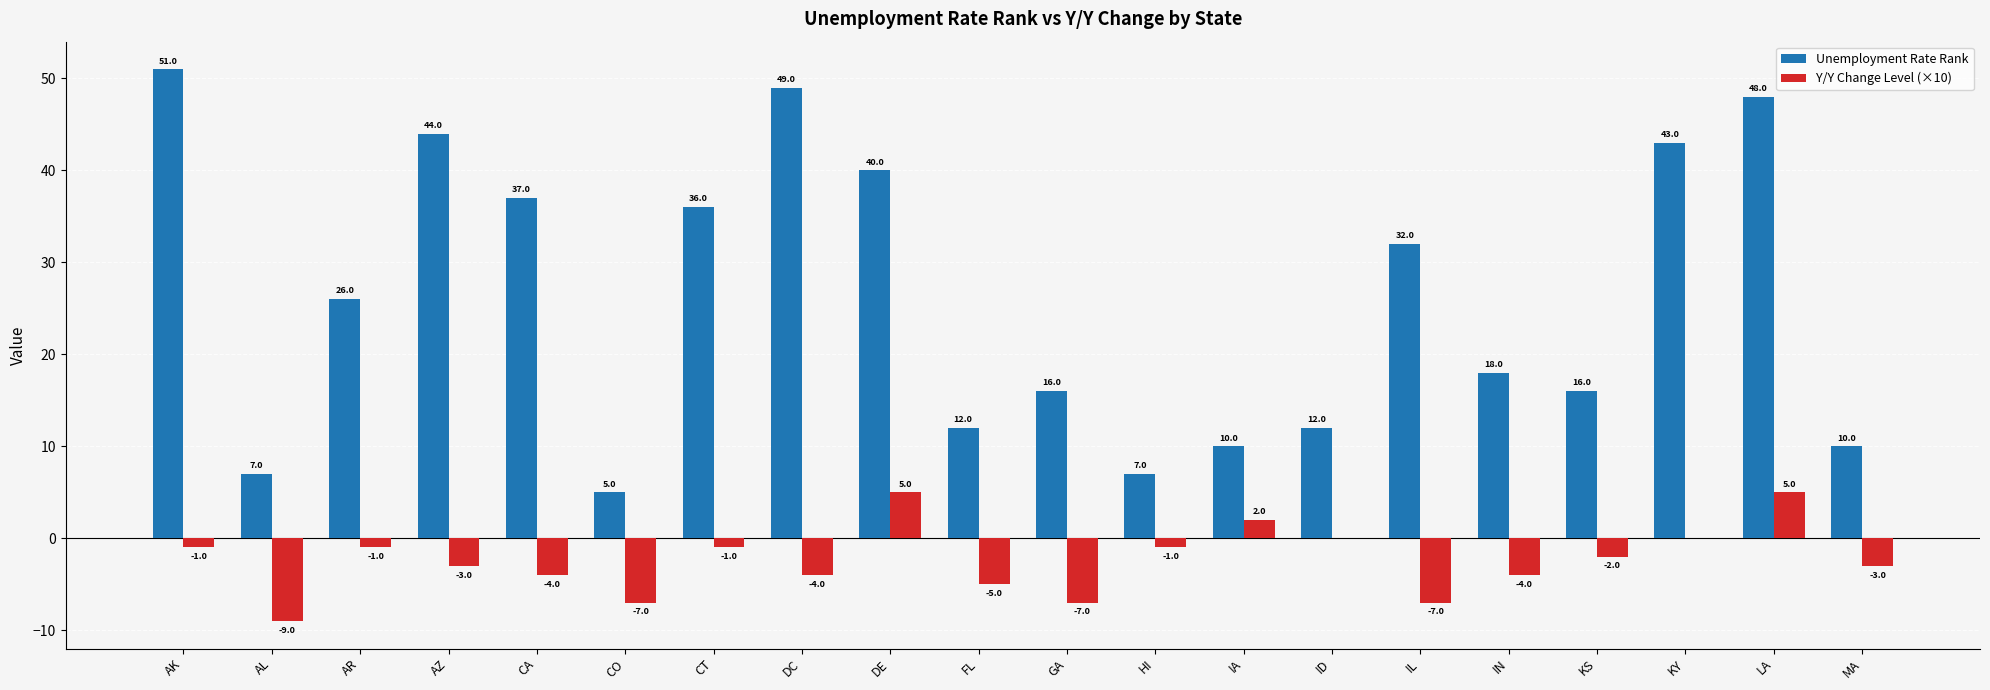

What are all the series names shown in the legend?

Unemployment Rate Rank, Y/Y Change Level (×10)